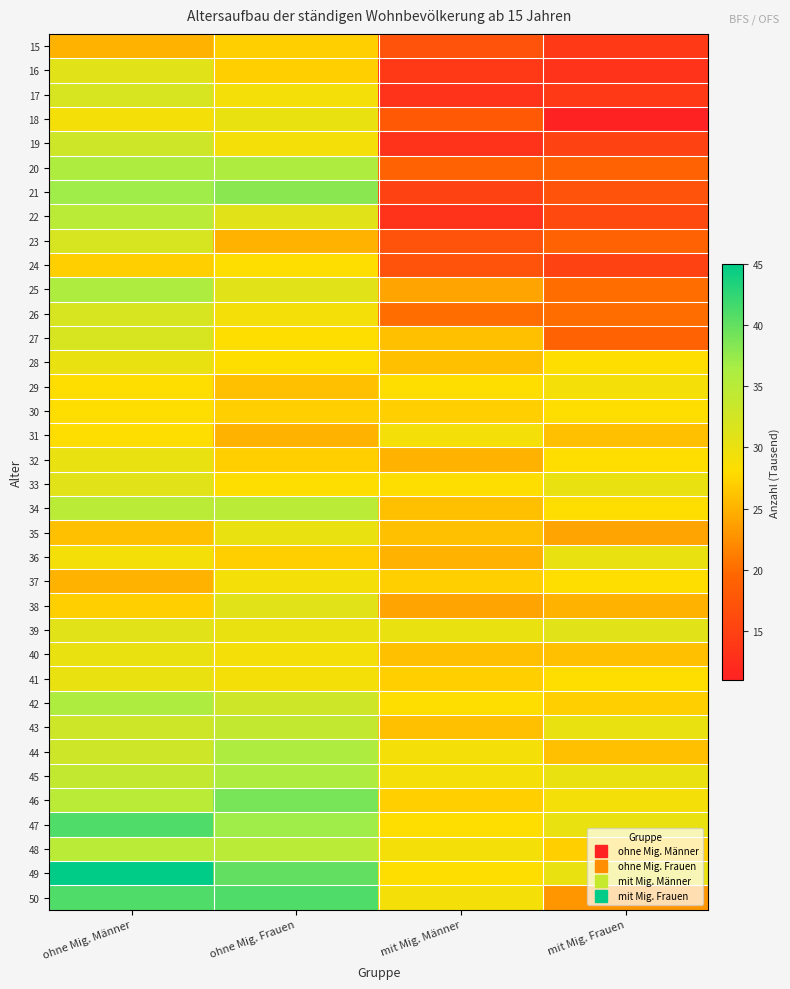

Which series changed the most between ohne Mig. Männer and mit Mig. Frauen?

21